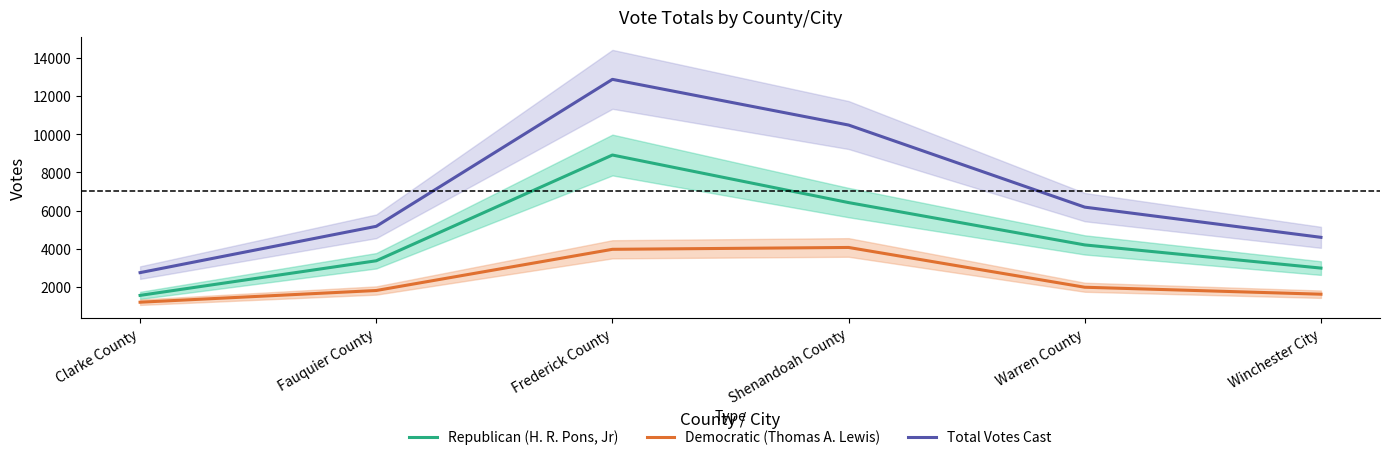

At Frederick County, list the series in order from largest to smallest.

Total Votes Cast, Republican (H. R. Pons, Jr), Democratic (Thomas A. Lewis)